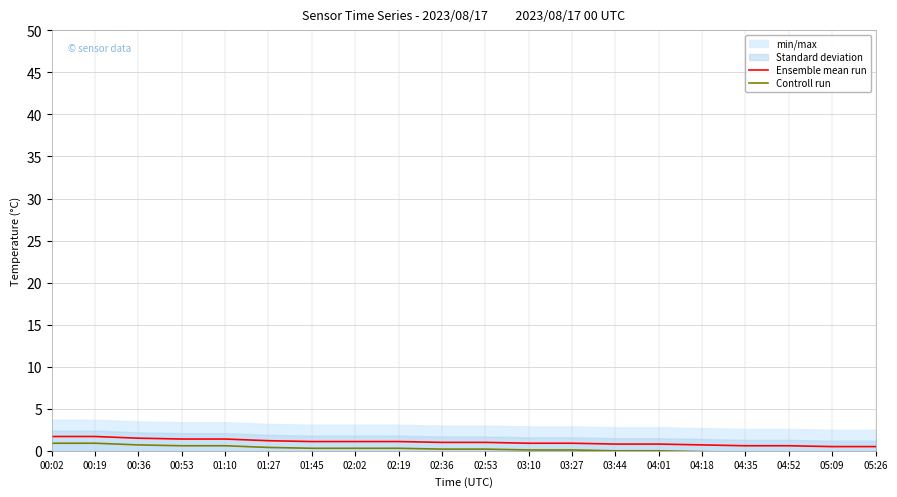

Rank the series at 00:02 from highest to lowest value.

Ensemble mean run, Controll run